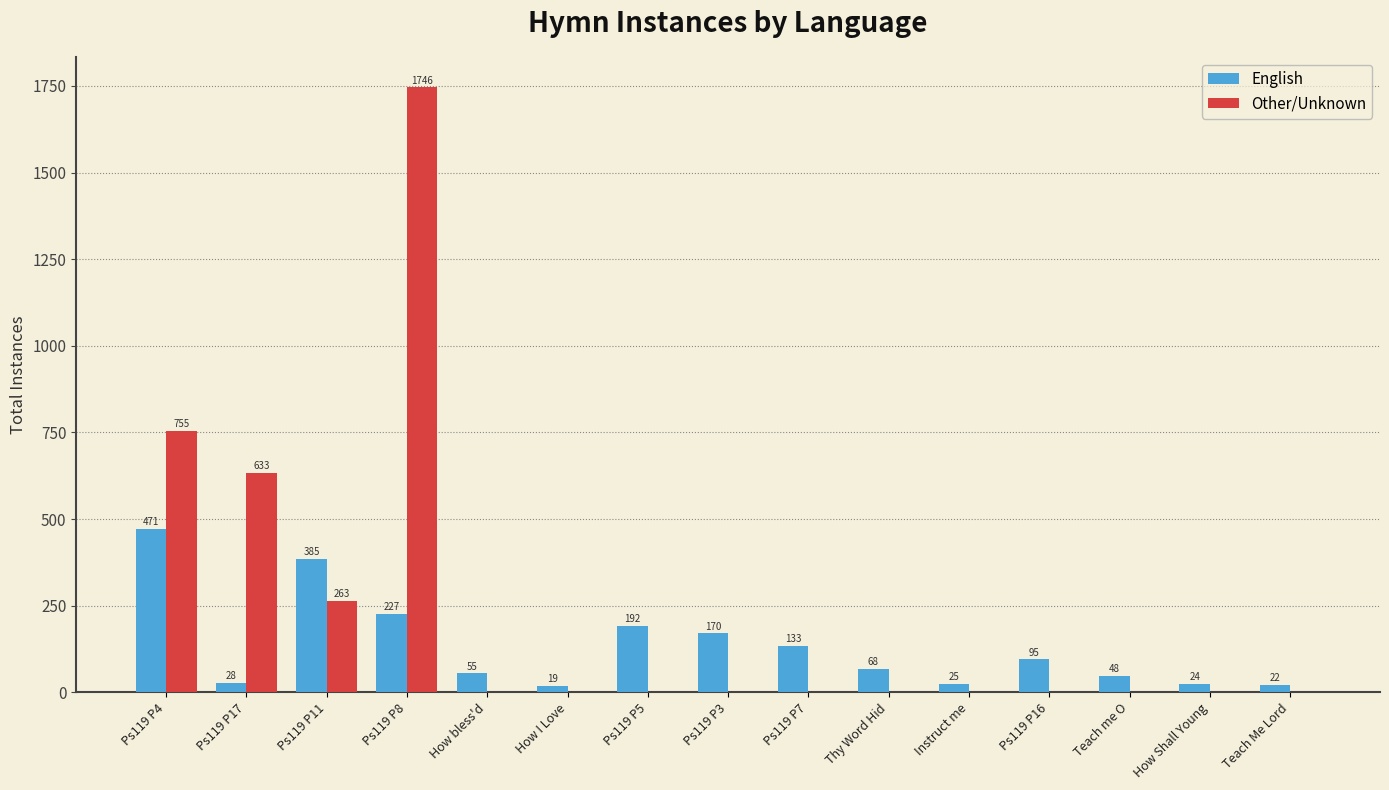

Is the value of English at How bless'd greater than the value of Other/Unknown at Teach me O?

Yes